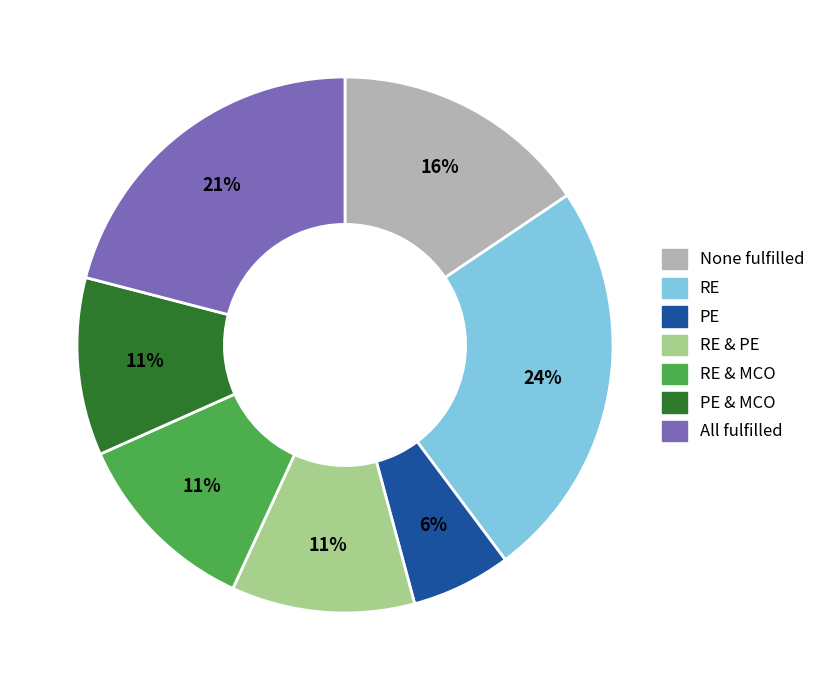

Does any single category account for the majority?

No